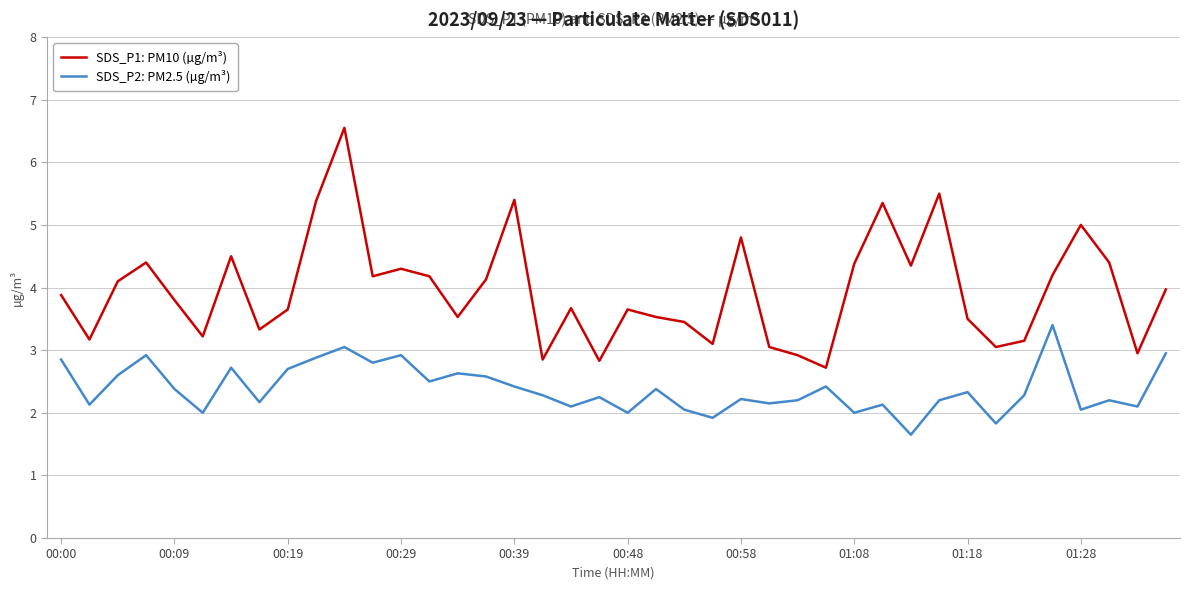

True or false: SDS_P2: PM2.5 (µg/m³) and SDS_P1: PM10 (µg/m³) cross at least once.

False